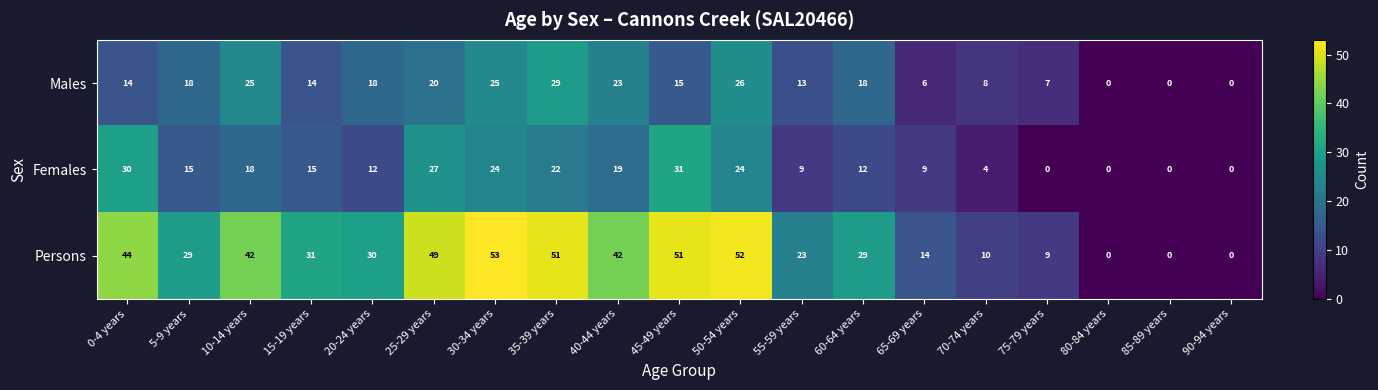

At how many categories does at least one series exceed 22?

13